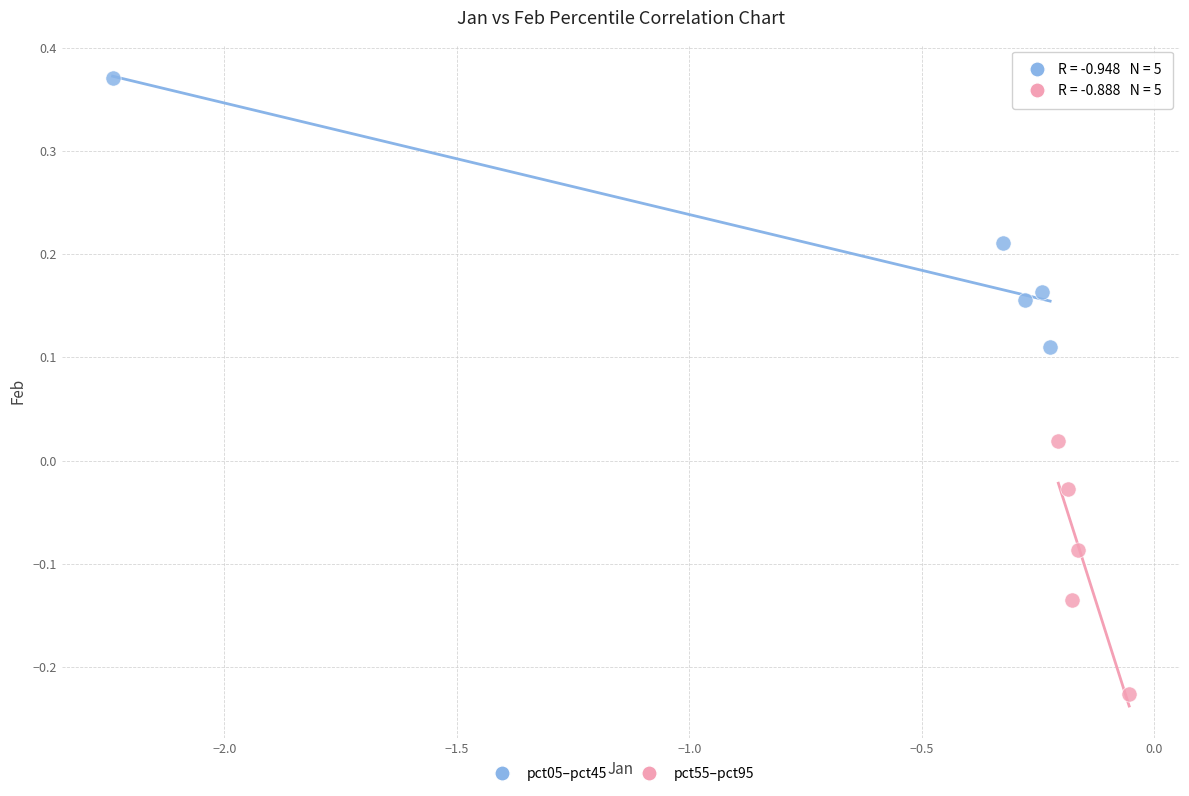

Which series contains the lowest Y value?

pct55–pct95